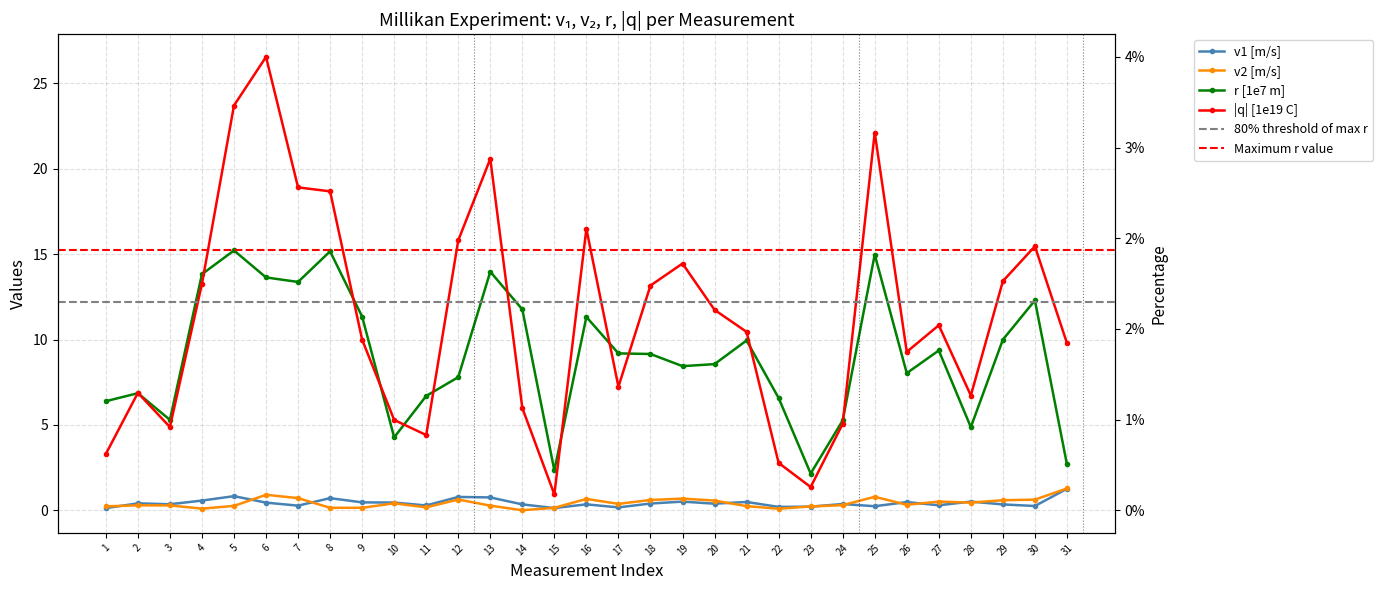

Is the value of v2 [m/s] at 22 greater than the value of v1 [m/s] at 11?

No